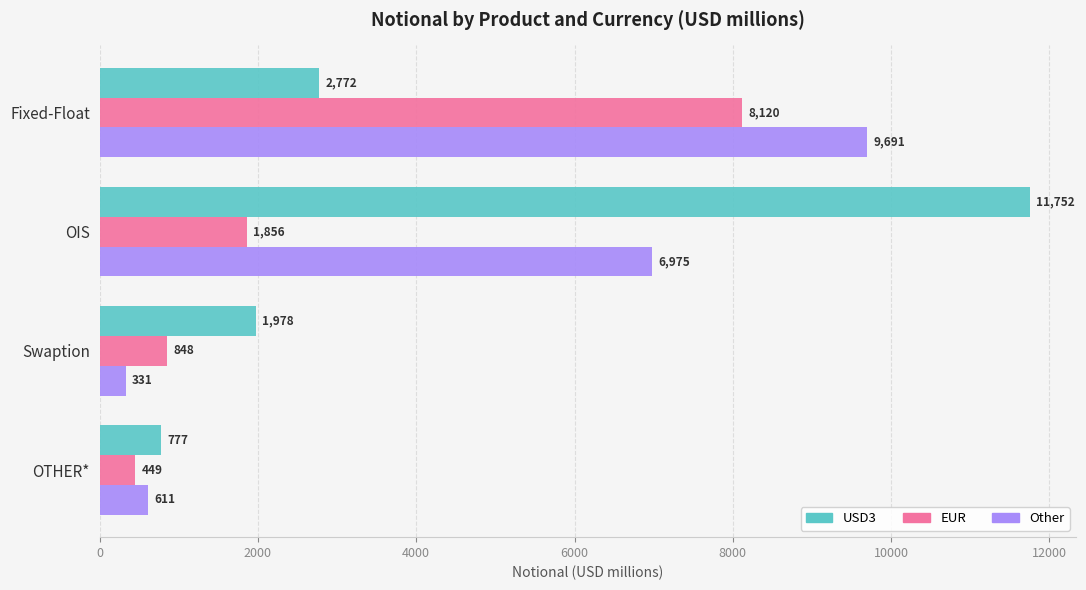

At which label does USD3 reach its peak?

OIS